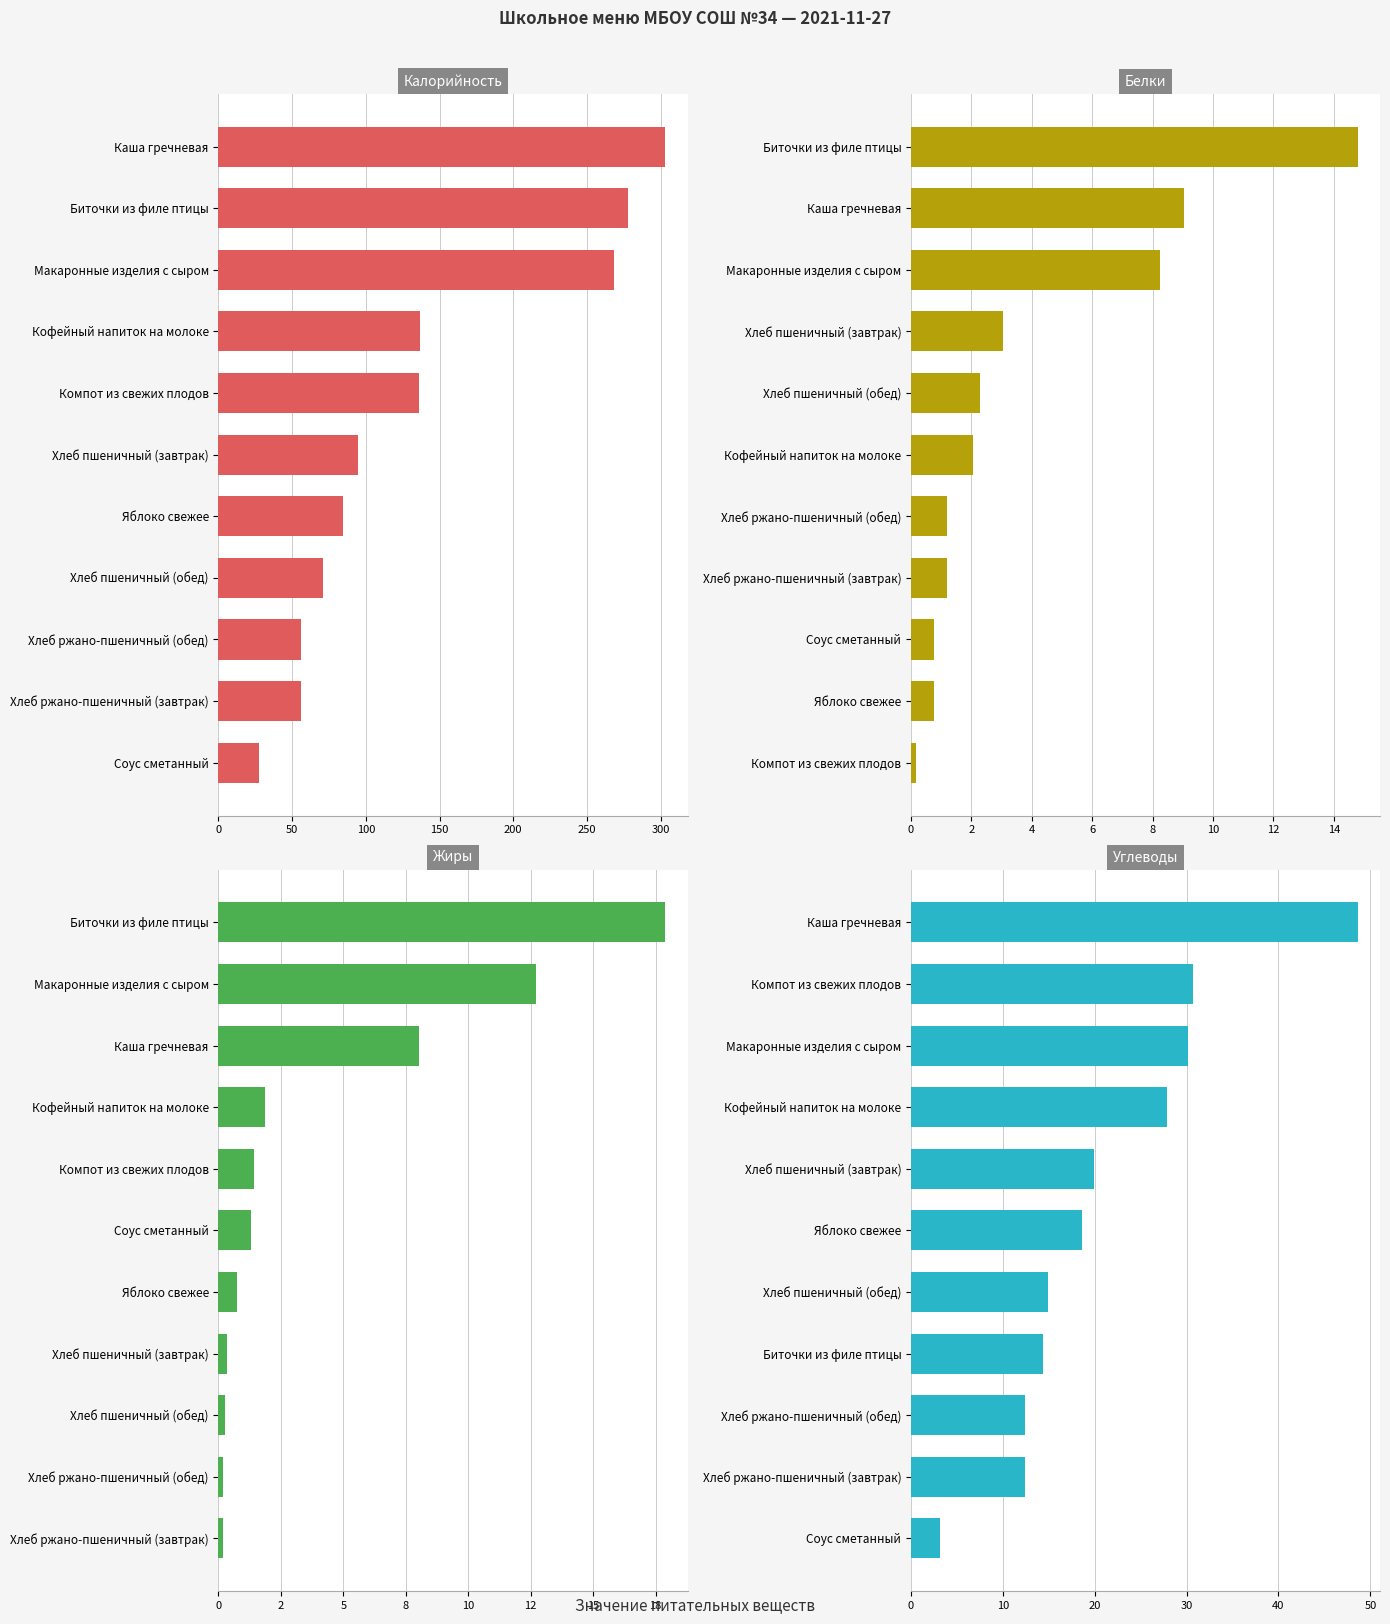

What position from the left is 0?

1